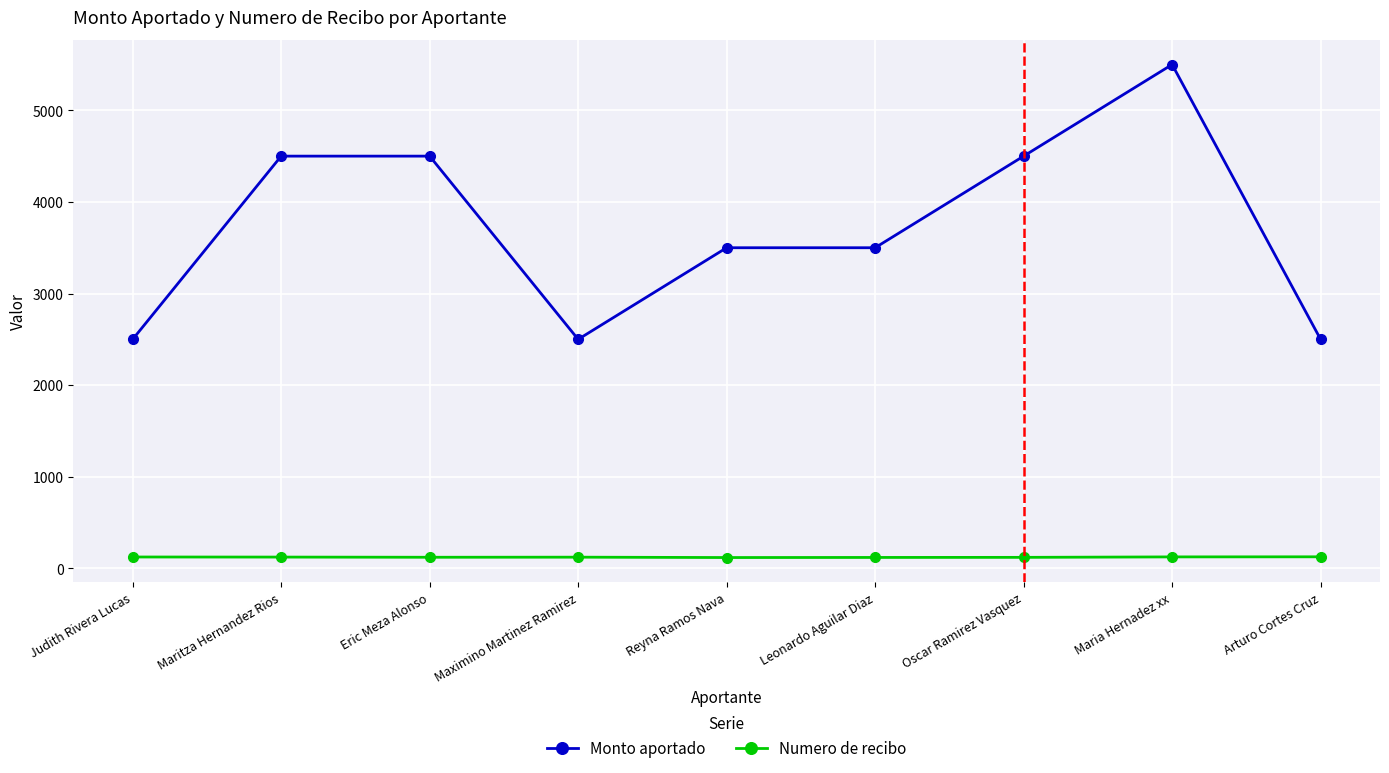

Which series has the largest total across all categories?

Monto aportado